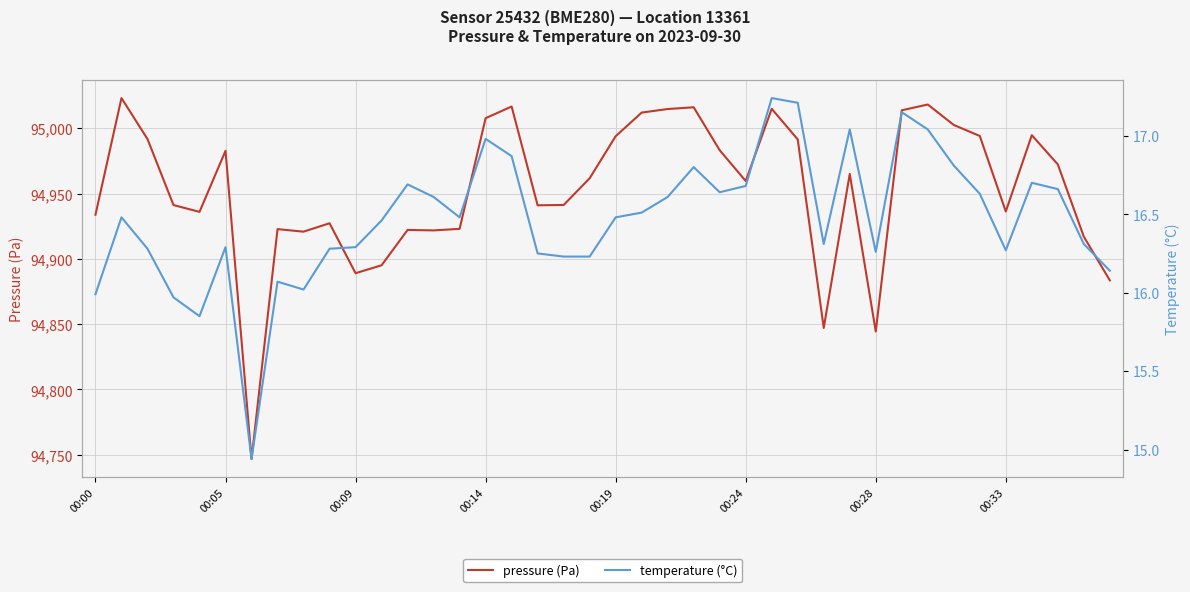

What is the lowest value of the pressure (Pa) series?

94746.8